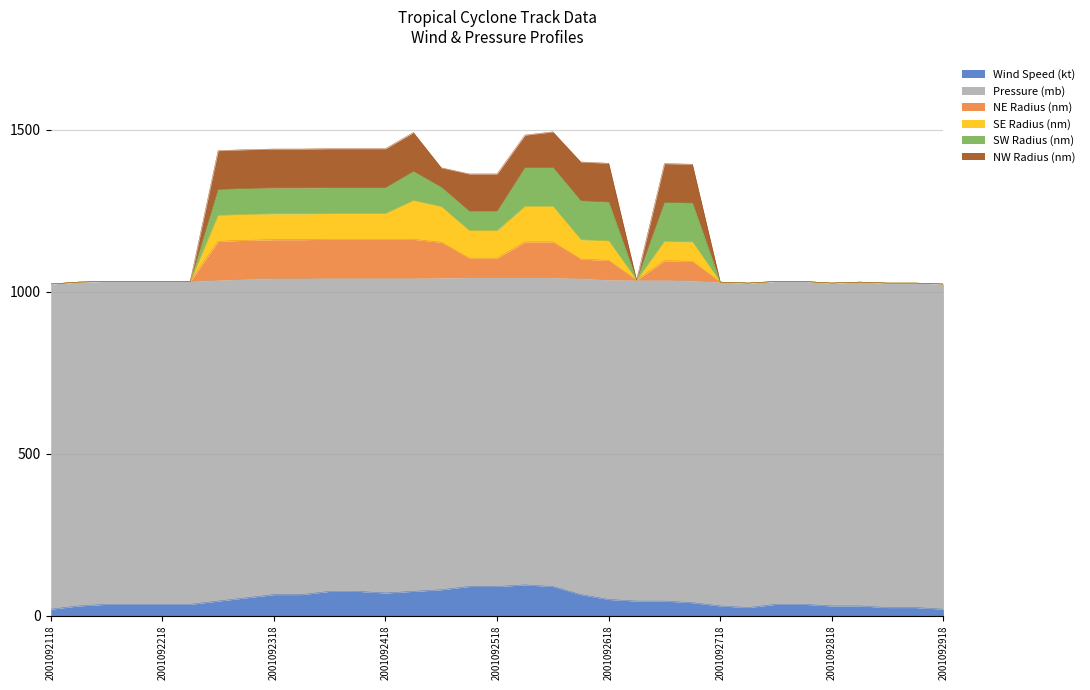

The value of Wind Speed (kt) at 2001092212 is 35. True or false?

True